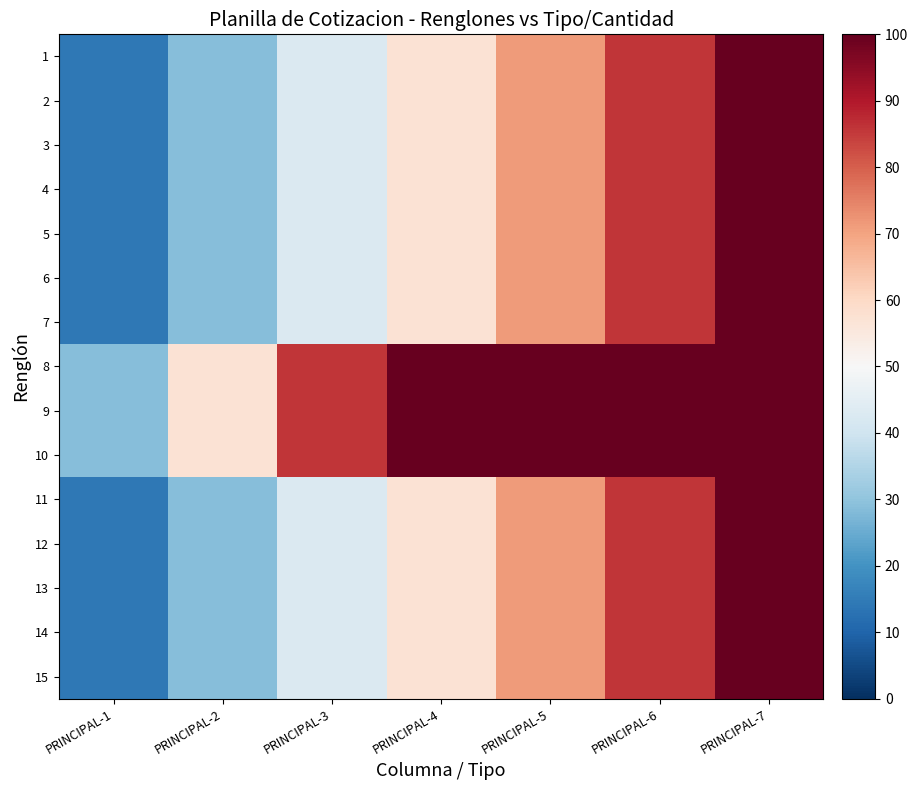

Reading left to right, what are all the values shown in this chart?

1: PRINCIPAL-1=14.3	PRINCIPAL-2=28.6	PRINCIPAL-3=42.9	PRINCIPAL-4=57.1	PRINCIPAL-5=71.4	PRINCIPAL-6=85.7	PRINCIPAL-7=100.0
2: PRINCIPAL-1=14.3	PRINCIPAL-2=28.6	PRINCIPAL-3=42.9	PRINCIPAL-4=57.1	PRINCIPAL-5=71.4	PRINCIPAL-6=85.7	PRINCIPAL-7=100.0
3: PRINCIPAL-1=14.3	PRINCIPAL-2=28.6	PRINCIPAL-3=42.9	PRINCIPAL-4=57.1	PRINCIPAL-5=71.4	PRINCIPAL-6=85.7	PRINCIPAL-7=100.0
4: PRINCIPAL-1=14.3	PRINCIPAL-2=28.6	PRINCIPAL-3=42.9	PRINCIPAL-4=57.1	PRINCIPAL-5=71.4	PRINCIPAL-6=85.7	PRINCIPAL-7=100.0
5: PRINCIPAL-1=14.3	PRINCIPAL-2=28.6	PRINCIPAL-3=42.9	PRINCIPAL-4=57.1	PRINCIPAL-5=71.4	PRINCIPAL-6=85.7	PRINCIPAL-7=100.0
6: PRINCIPAL-1=14.3	PRINCIPAL-2=28.6	PRINCIPAL-3=42.9	PRINCIPAL-4=57.1	PRINCIPAL-5=71.4	PRINCIPAL-6=85.7	PRINCIPAL-7=100.0
7: PRINCIPAL-1=14.3	PRINCIPAL-2=28.6	PRINCIPAL-3=42.9	PRINCIPAL-4=57.1	PRINCIPAL-5=71.4	PRINCIPAL-6=85.7	PRINCIPAL-7=100.0
8: PRINCIPAL-1=28.6	PRINCIPAL-2=57.1	PRINCIPAL-3=85.7	PRINCIPAL-4=100.0	PRINCIPAL-5=100.0	PRINCIPAL-6=100.0	PRINCIPAL-7=100.0
9: PRINCIPAL-1=28.6	PRINCIPAL-2=57.1	PRINCIPAL-3=85.7	PRINCIPAL-4=100.0	PRINCIPAL-5=100.0	PRINCIPAL-6=100.0	PRINCIPAL-7=100.0
10: PRINCIPAL-1=28.6	PRINCIPAL-2=57.1	PRINCIPAL-3=85.7	PRINCIPAL-4=100.0	PRINCIPAL-5=100.0	PRINCIPAL-6=100.0	PRINCIPAL-7=100.0
11: PRINCIPAL-1=14.3	PRINCIPAL-2=28.6	PRINCIPAL-3=42.9	PRINCIPAL-4=57.1	PRINCIPAL-5=71.4	PRINCIPAL-6=85.7	PRINCIPAL-7=100.0
12: PRINCIPAL-1=14.3	PRINCIPAL-2=28.6	PRINCIPAL-3=42.9	PRINCIPAL-4=57.1	PRINCIPAL-5=71.4	PRINCIPAL-6=85.7	PRINCIPAL-7=100.0
13: PRINCIPAL-1=14.3	PRINCIPAL-2=28.6	PRINCIPAL-3=42.9	PRINCIPAL-4=57.1	PRINCIPAL-5=71.4	PRINCIPAL-6=85.7	PRINCIPAL-7=100.0
14: PRINCIPAL-1=14.3	PRINCIPAL-2=28.6	PRINCIPAL-3=42.9	PRINCIPAL-4=57.1	PRINCIPAL-5=71.4	PRINCIPAL-6=85.7	PRINCIPAL-7=100.0
15: PRINCIPAL-1=14.3	PRINCIPAL-2=28.6	PRINCIPAL-3=42.9	PRINCIPAL-4=57.1	PRINCIPAL-5=71.4	PRINCIPAL-6=85.7	PRINCIPAL-7=100.0